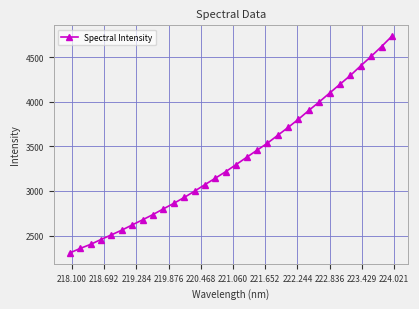

What is the minimum value shown in the chart?

2304.8